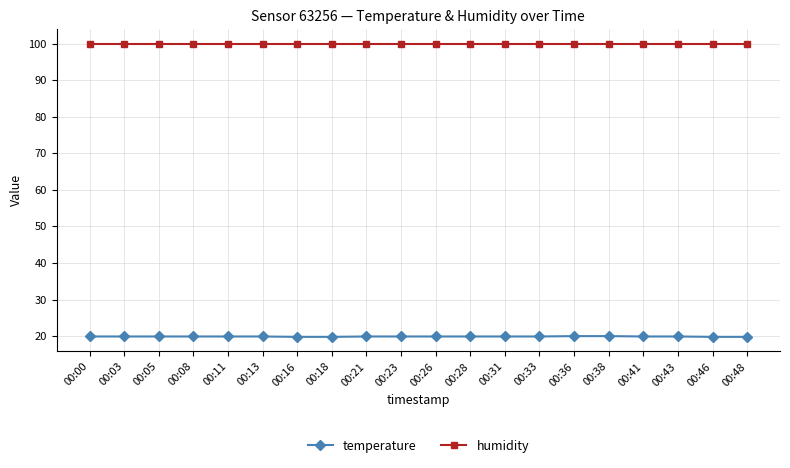

List the series in order of their overall mean, lowest first.

temperature, humidity